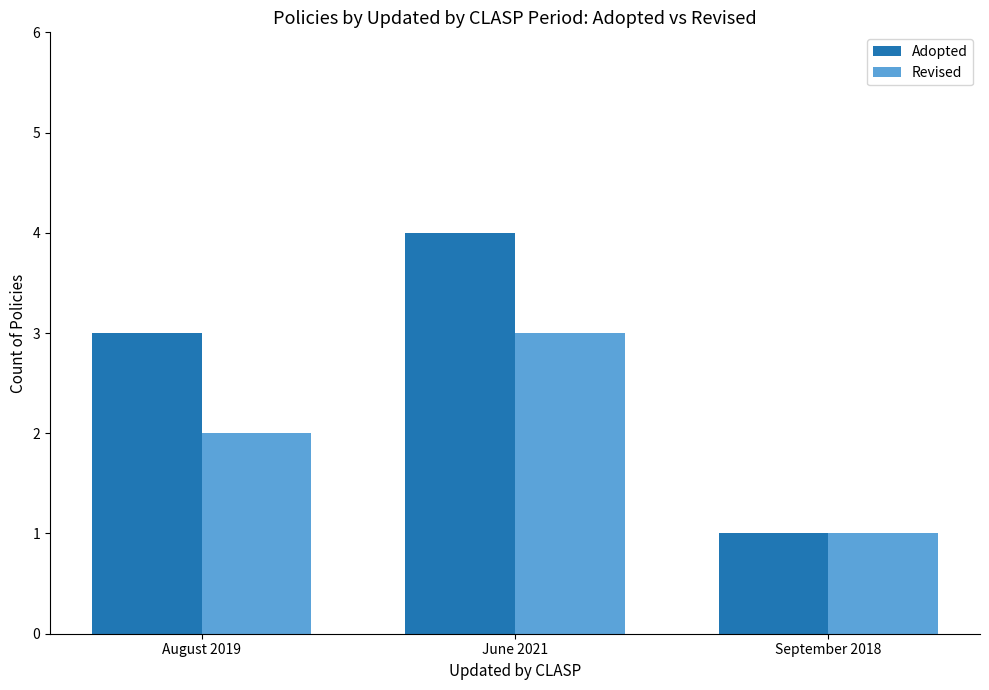

The Revised series shows 2 at September 2018. True or false?

False